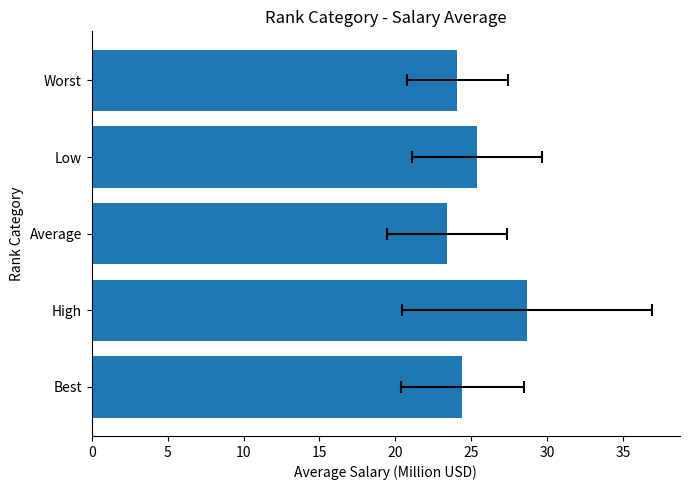

Does the chart contain any negative values?

No